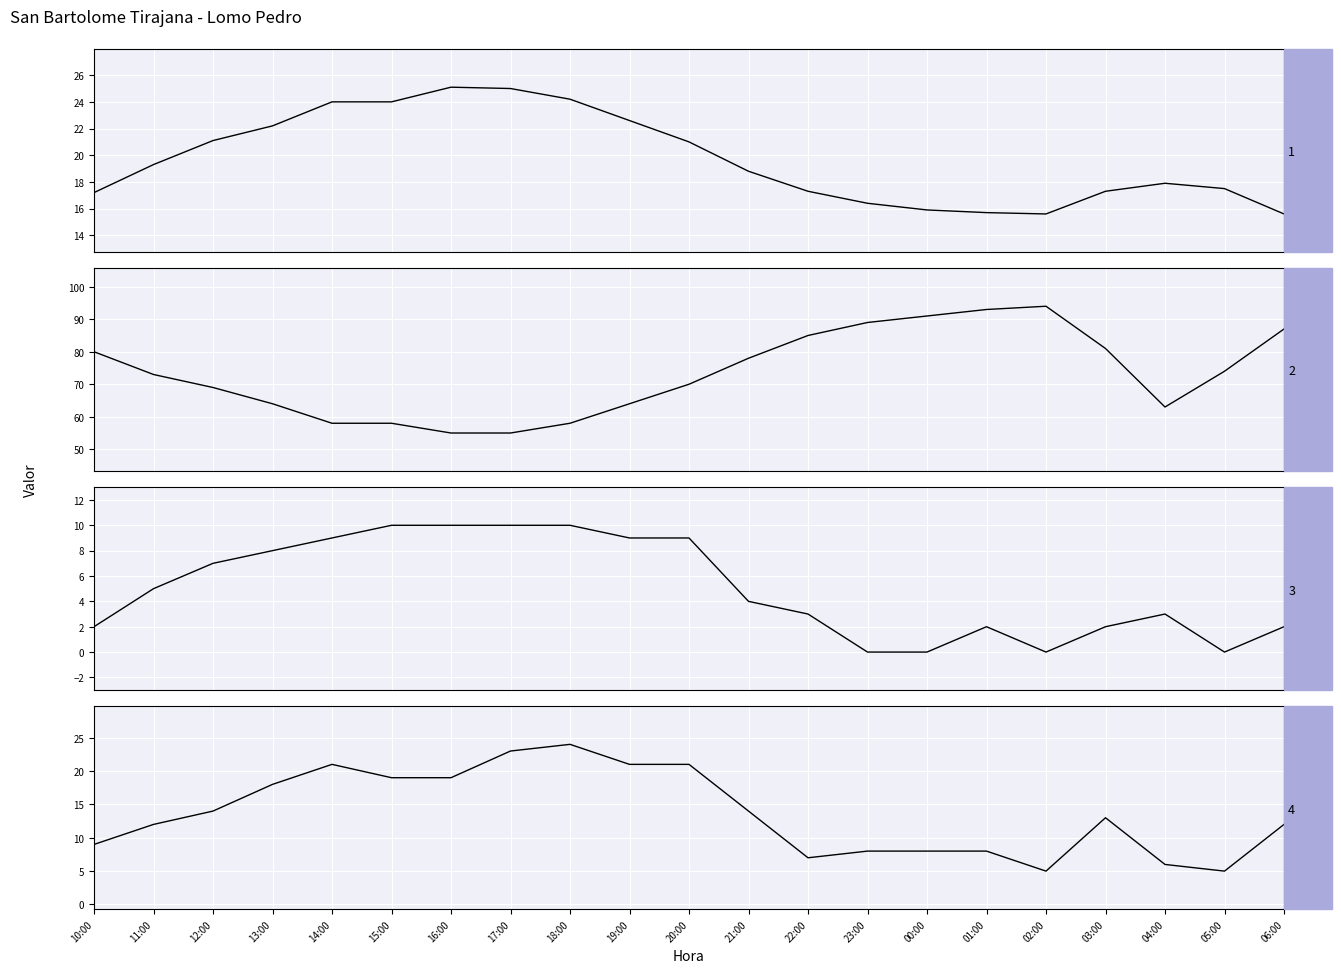

What is the greatest value displayed?

94.0